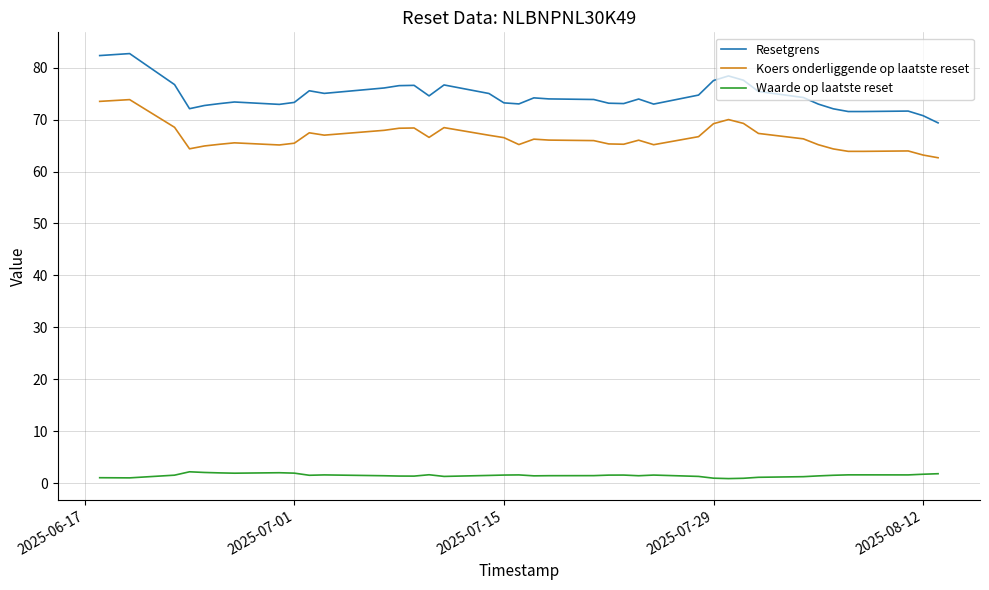

How many lines are shown in the chart?

3